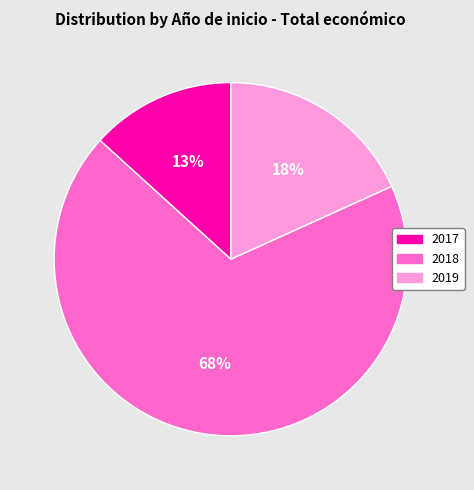

Is there any slice that represents more than half of the pie?

Yes